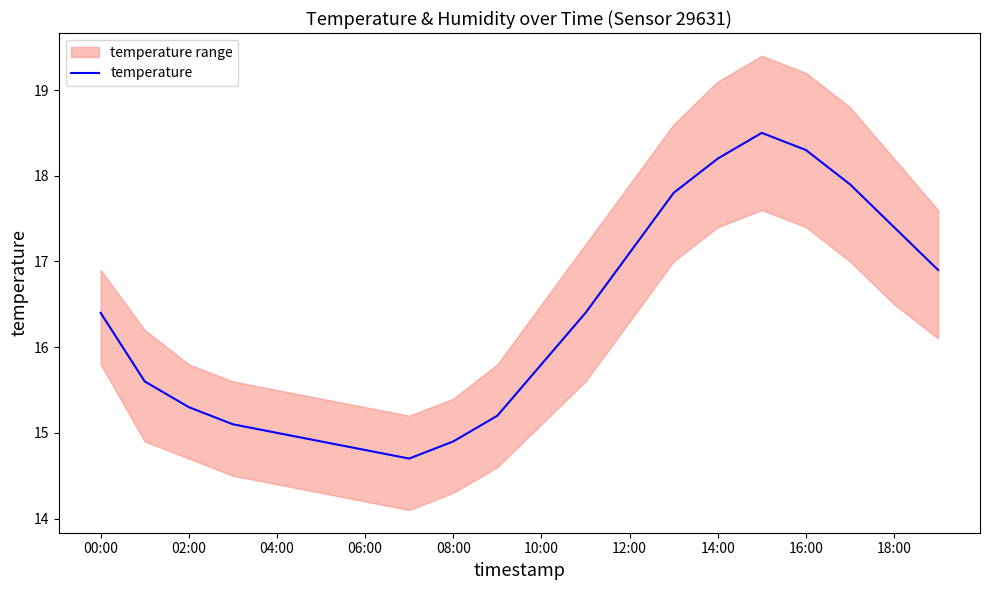

What is the maximum value shown in the chart?

18.5